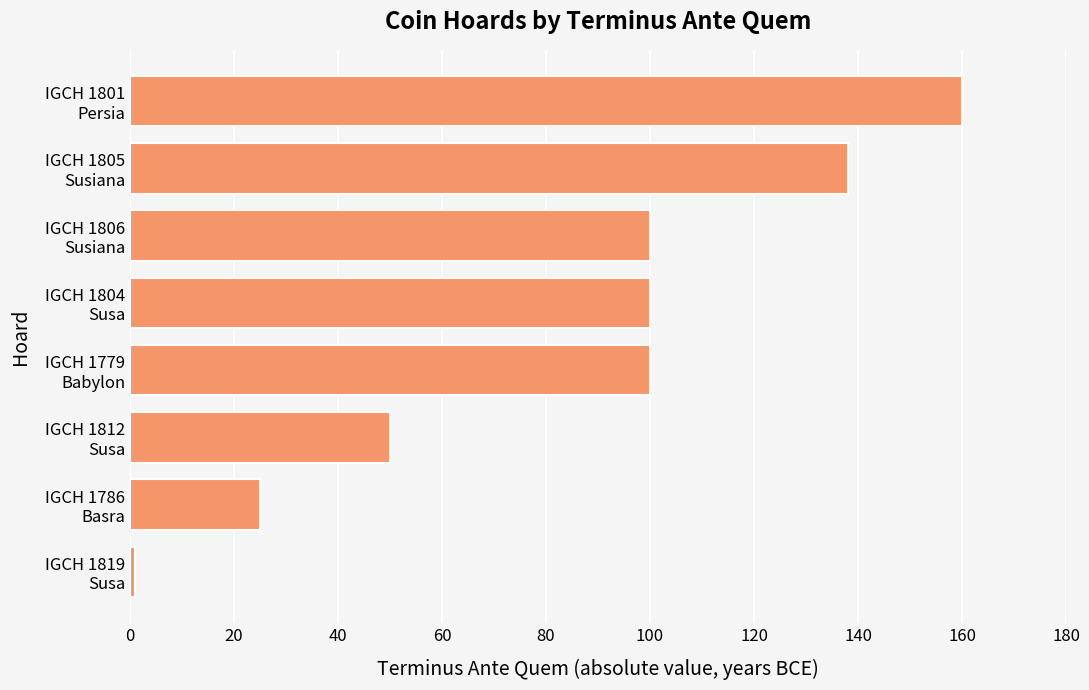

What is the smallest value displayed?

1